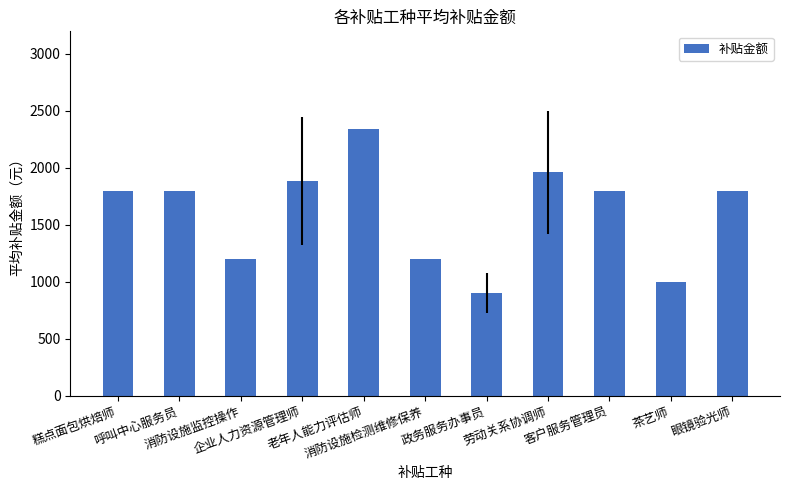

Reading right to left, extract all data points from this chart.

1800	1000	1800	1960	900	1200	2340	1884	1200	1800	1800